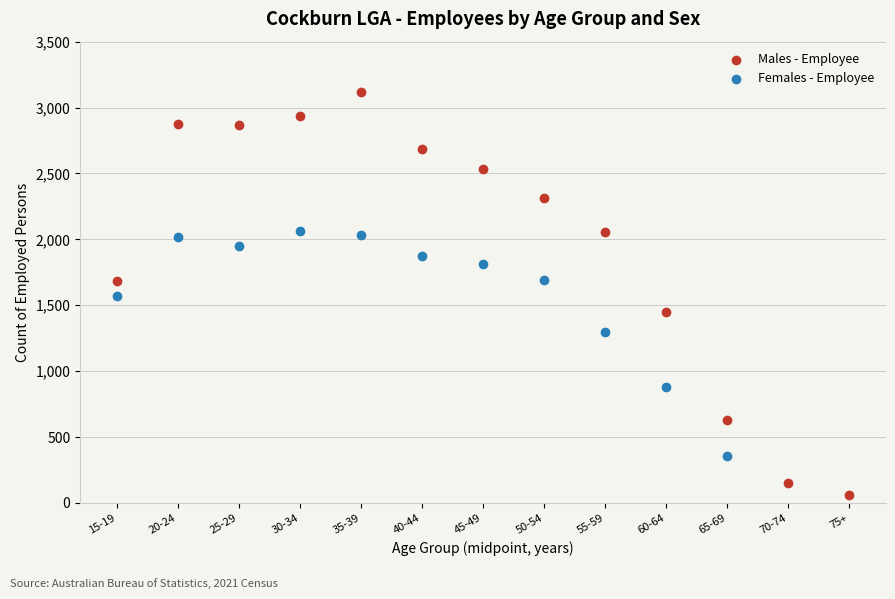

Which series reaches the maximum Y coordinate?

Males - Employee